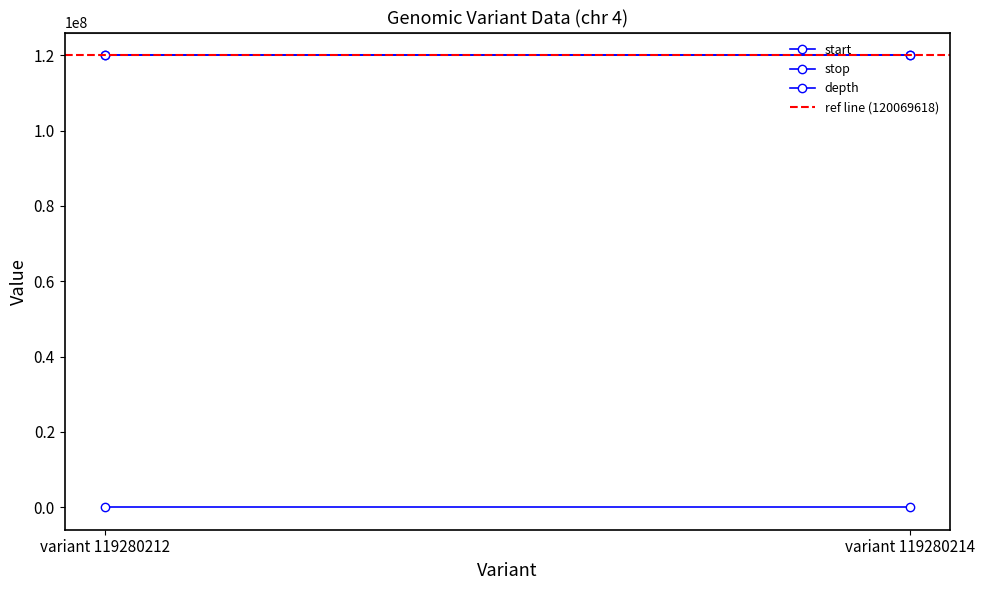

What are all the series names shown in the legend?

start, stop, depth, ref line (120069618)